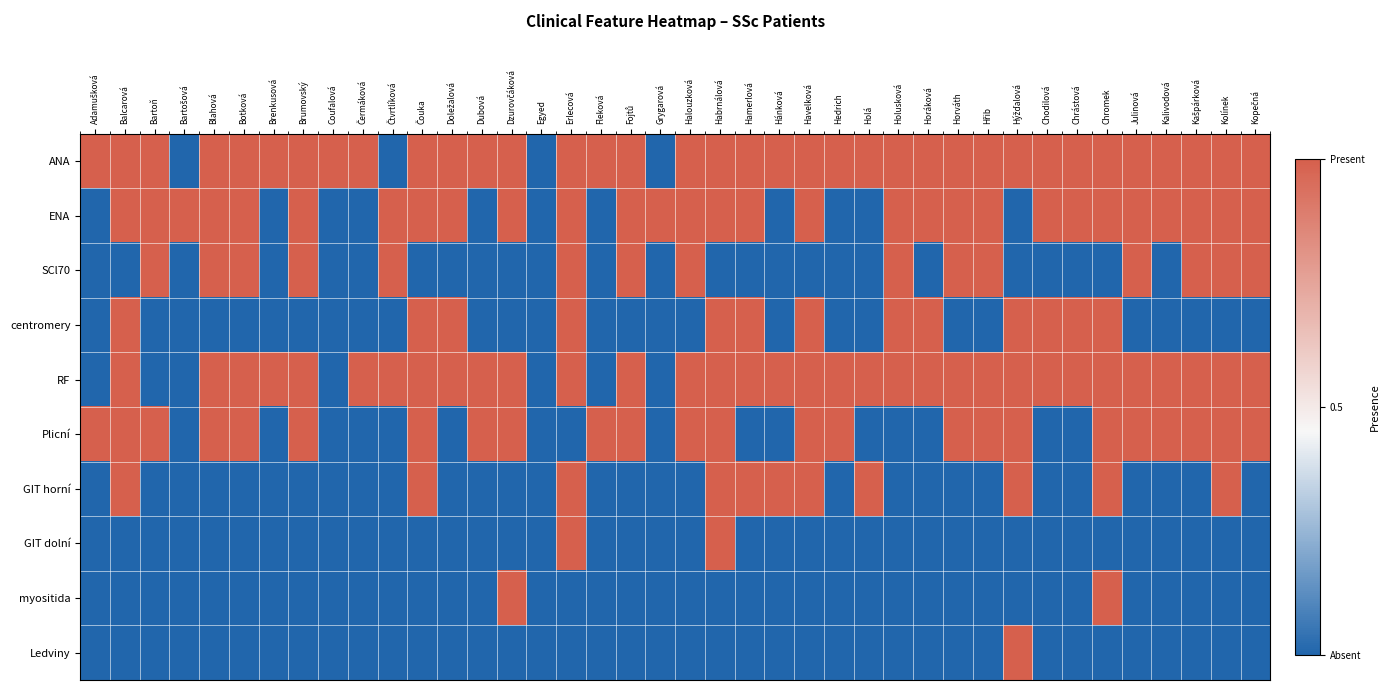

Reading right to left, what are all the values shown in this chart?

ANA: Kopečná=1	Kolínek=1	Kašpárková=1	Kalivodová=1	Julinová=1	Chromek=1	Chrástová=1	Chodilová=1	Hýžďalová=1	Hřib=1	Horváth=1	Horáková=1	Holusková=1	Holá=1	Hedrich=1	Havelková=1	Hánková=1	Hamerlová=1	Habrnálová=1	Halouzková=1	Grygarová=0	Fojtů=1	Fleková=1	Erlecová=1	Egyed=0	Dzurovčáková=1	Dubová=1	Doležalová=1	Čouka=1	Čtvrtlíková=0	Čermáková=1	Coufalová=1	Brumovský=1	Brenkusová=1	Botková=1	Blahová=1	Bartošová=0	Bartoň=1	Balcarová=1	Adamušková=1
ENA: Kopečná=1	Kolínek=1	Kašpárková=1	Kalivodová=1	Julinová=1	Chromek=1	Chrástová=1	Chodilová=1	Hýžďalová=0	Hřib=1	Horváth=1	Horáková=1	Holusková=1	Holá=0	Hedrich=0	Havelková=1	Hánková=0	Hamerlová=1	Habrnálová=1	Halouzková=1	Grygarová=1	Fojtů=1	Fleková=0	Erlecová=1	Egyed=0	Dzurovčáková=1	Dubová=0	Doležalová=1	Čouka=1	Čtvrtlíková=1	Čermáková=0	Coufalová=0	Brumovský=1	Brenkusová=0	Botková=1	Blahová=1	Bartošová=1	Bartoň=1	Balcarová=1	Adamušková=0
SCl70: Kopečná=1	Kolínek=1	Kašpárková=1	Kalivodová=0	Julinová=1	Chromek=0	Chrástová=0	Chodilová=0	Hýžďalová=0	Hřib=1	Horváth=1	Horáková=0	Holusková=1	Holá=0	Hedrich=0	Havelková=0	Hánková=0	Hamerlová=0	Habrnálová=0	Halouzková=1	Grygarová=0	Fojtů=1	Fleková=0	Erlecová=1	Egyed=0	Dzurovčáková=0	Dubová=0	Doležalová=0	Čouka=0	Čtvrtlíková=1	Čermáková=0	Coufalová=0	Brumovský=1	Brenkusová=0	Botková=1	Blahová=1	Bartošová=0	Bartoň=1	Balcarová=0	Adamušková=0
centromery: Kopečná=0	Kolínek=0	Kašpárková=0	Kalivodová=0	Julinová=0	Chromek=1	Chrástová=1	Chodilová=1	Hýžďalová=1	Hřib=0	Horváth=0	Horáková=1	Holusková=1	Holá=0	Hedrich=0	Havelková=1	Hánková=0	Hamerlová=1	Habrnálová=1	Halouzková=0	Grygarová=0	Fojtů=0	Fleková=0	Erlecová=1	Egyed=0	Dzurovčáková=0	Dubová=0	Doležalová=1	Čouka=1	Čtvrtlíková=0	Čermáková=0	Coufalová=0	Brumovský=0	Brenkusová=0	Botková=0	Blahová=0	Bartošová=0	Bartoň=0	Balcarová=1	Adamušková=0
RF: Kopečná=1	Kolínek=1	Kašpárková=1	Kalivodová=1	Julinová=1	Chromek=1	Chrástová=1	Chodilová=1	Hýžďalová=1	Hřib=1	Horváth=1	Horáková=1	Holusková=1	Holá=1	Hedrich=1	Havelková=1	Hánková=1	Hamerlová=1	Habrnálová=1	Halouzková=1	Grygarová=0	Fojtů=1	Fleková=0	Erlecová=1	Egyed=0	Dzurovčáková=1	Dubová=1	Doležalová=1	Čouka=1	Čtvrtlíková=1	Čermáková=1	Coufalová=0	Brumovský=1	Brenkusová=1	Botková=1	Blahová=1	Bartošová=0	Bartoň=0	Balcarová=1	Adamušková=0
Plicní: Kopečná=1	Kolínek=1	Kašpárková=1	Kalivodová=1	Julinová=1	Chromek=1	Chrástová=0	Chodilová=0	Hýžďalová=1	Hřib=1	Horváth=1	Horáková=0	Holusková=0	Holá=0	Hedrich=1	Havelková=1	Hánková=0	Hamerlová=0	Habrnálová=1	Halouzková=1	Grygarová=0	Fojtů=1	Fleková=1	Erlecová=0	Egyed=0	Dzurovčáková=1	Dubová=1	Doležalová=0	Čouka=1	Čtvrtlíková=0	Čermáková=0	Coufalová=0	Brumovský=1	Brenkusová=0	Botková=1	Blahová=1	Bartošová=0	Bartoň=1	Balcarová=1	Adamušková=1
GIT horní: Kopečná=0	Kolínek=1	Kašpárková=0	Kalivodová=0	Julinová=0	Chromek=1	Chrástová=0	Chodilová=0	Hýžďalová=1	Hřib=0	Horváth=0	Horáková=0	Holusková=0	Holá=1	Hedrich=0	Havelková=1	Hánková=1	Hamerlová=1	Habrnálová=1	Halouzková=0	Grygarová=0	Fojtů=0	Fleková=0	Erlecová=1	Egyed=0	Dzurovčáková=0	Dubová=0	Doležalová=0	Čouka=1	Čtvrtlíková=0	Čermáková=0	Coufalová=0	Brumovský=0	Brenkusová=0	Botková=0	Blahová=0	Bartošová=0	Bartoň=0	Balcarová=1	Adamušková=0
GIT dolní: Kopečná=0	Kolínek=0	Kašpárková=0	Kalivodová=0	Julinová=0	Chromek=0	Chrástová=0	Chodilová=0	Hýžďalová=0	Hřib=0	Horváth=0	Horáková=0	Holusková=0	Holá=0	Hedrich=0	Havelková=0	Hánková=0	Hamerlová=0	Habrnálová=1	Halouzková=0	Grygarová=0	Fojtů=0	Fleková=0	Erlecová=1	Egyed=0	Dzurovčáková=0	Dubová=0	Doležalová=0	Čouka=0	Čtvrtlíková=0	Čermáková=0	Coufalová=0	Brumovský=0	Brenkusová=0	Botková=0	Blahová=0	Bartošová=0	Bartoň=0	Balcarová=0	Adamušková=0
myositida: Kopečná=0	Kolínek=0	Kašpárková=0	Kalivodová=0	Julinová=0	Chromek=1	Chrástová=0	Chodilová=0	Hýžďalová=0	Hřib=0	Horváth=0	Horáková=0	Holusková=0	Holá=0	Hedrich=0	Havelková=0	Hánková=0	Hamerlová=0	Habrnálová=0	Halouzková=0	Grygarová=0	Fojtů=0	Fleková=0	Erlecová=0	Egyed=0	Dzurovčáková=1	Dubová=0	Doležalová=0	Čouka=0	Čtvrtlíková=0	Čermáková=0	Coufalová=0	Brumovský=0	Brenkusová=0	Botková=0	Blahová=0	Bartošová=0	Bartoň=0	Balcarová=0	Adamušková=0
Ledviny: Kopečná=0	Kolínek=0	Kašpárková=0	Kalivodová=0	Julinová=0	Chromek=0	Chrástová=0	Chodilová=0	Hýžďalová=1	Hřib=0	Horváth=0	Horáková=0	Holusková=0	Holá=0	Hedrich=0	Havelková=0	Hánková=0	Hamerlová=0	Habrnálová=0	Halouzková=0	Grygarová=0	Fojtů=0	Fleková=0	Erlecová=0	Egyed=0	Dzurovčáková=0	Dubová=0	Doležalová=0	Čouka=0	Čtvrtlíková=0	Čermáková=0	Coufalová=0	Brumovský=0	Brenkusová=0	Botková=0	Blahová=0	Bartošová=0	Bartoň=0	Balcarová=0	Adamušková=0